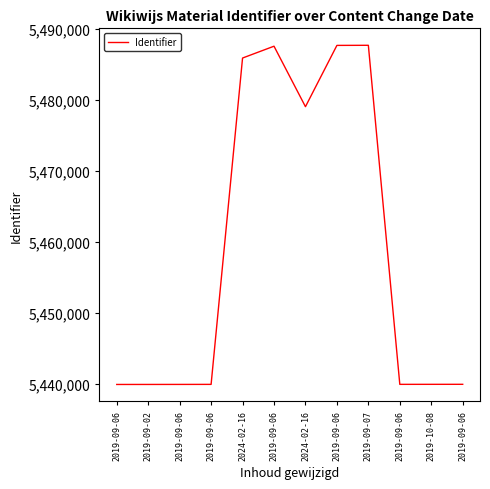

What is the label of the 1st point from the left?

2019-09-06